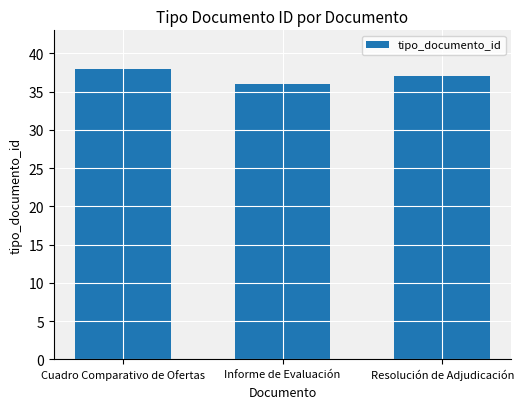

What position from the left is Cuadro Comparativo de Ofertas?

1